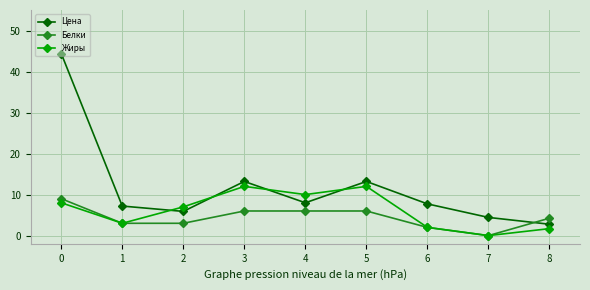

The Жиры series shows 12.0 at 5. True or false?

True